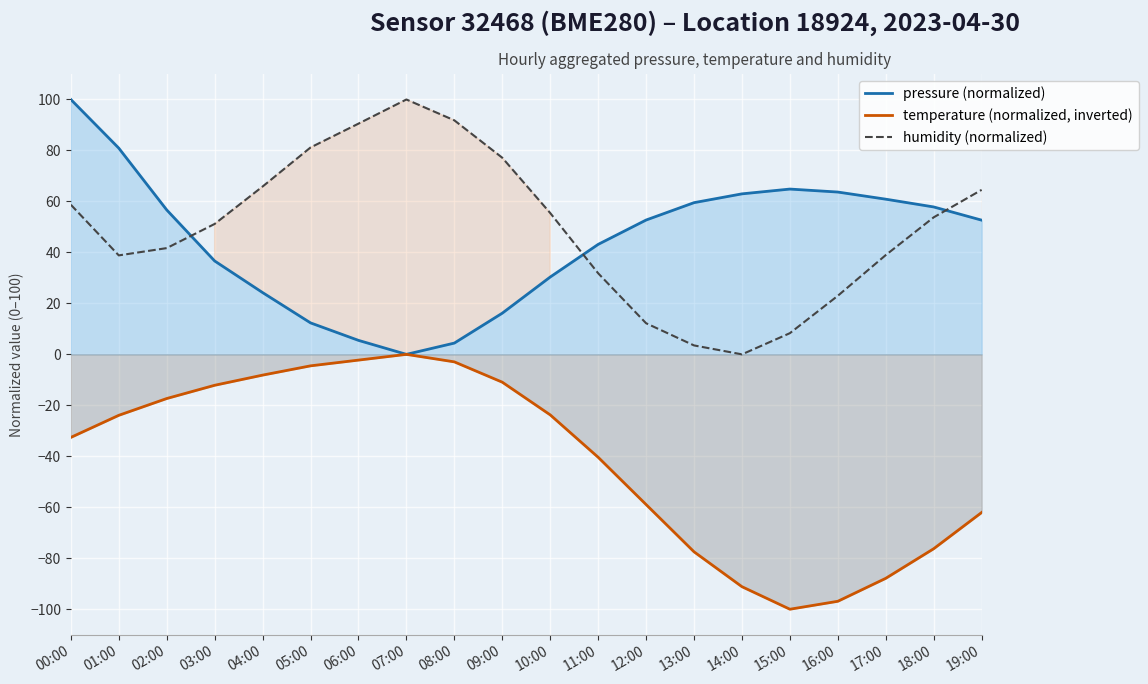

Which category has the lowest value across all series?

15:00